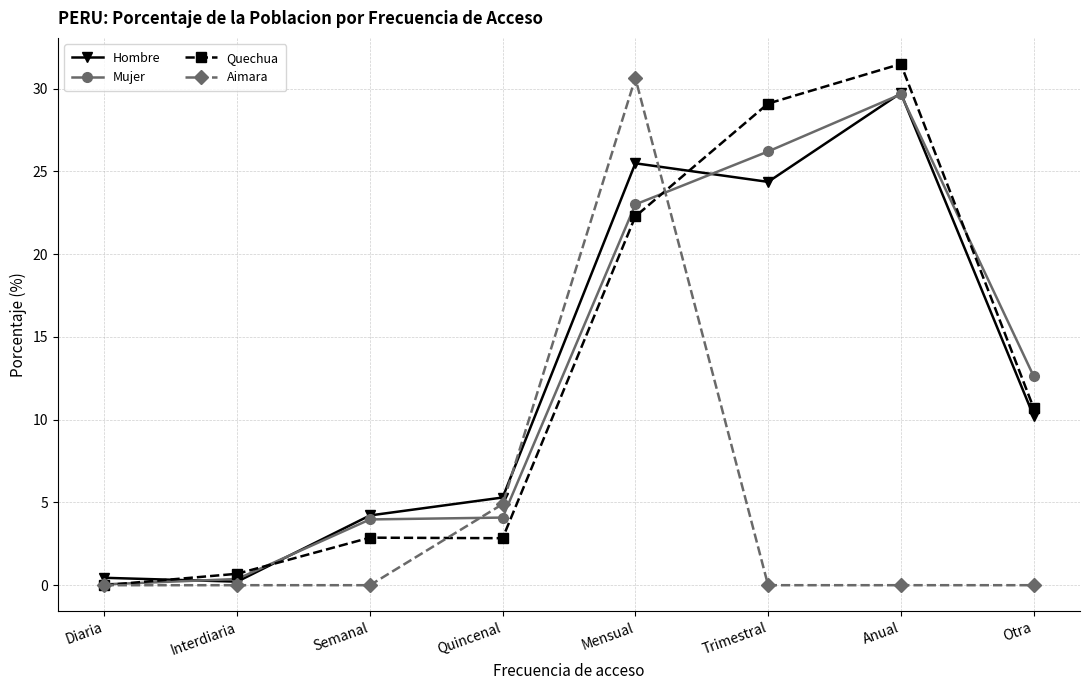

What is the lowest value of the Mujer series?

0.1